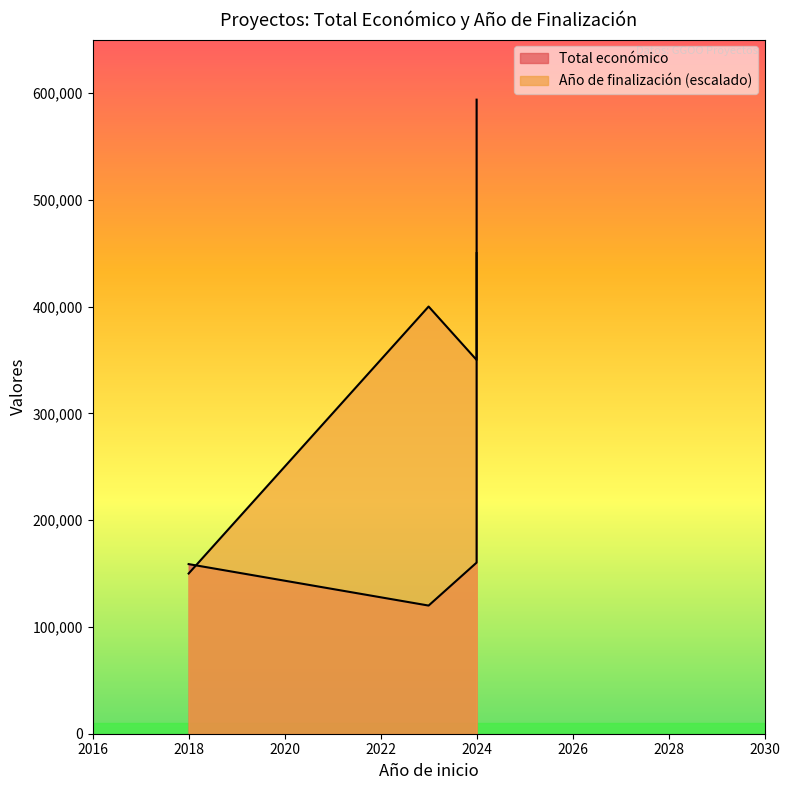

What is the average value?

323735